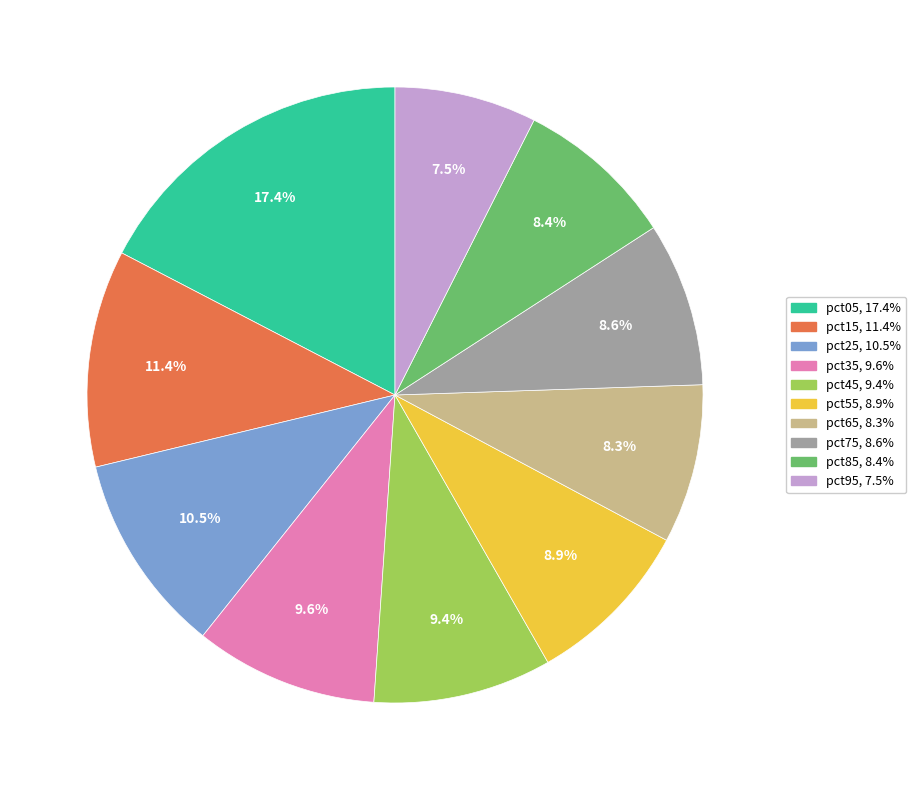

To the nearest percent, what portion does pct35 represent?

10%